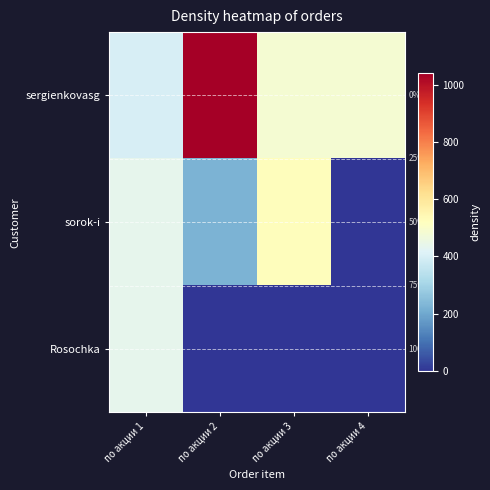

List the labels in order of sorok-i value, smallest first.

по акции 4, по акции 2, по акции 1, по акции 3